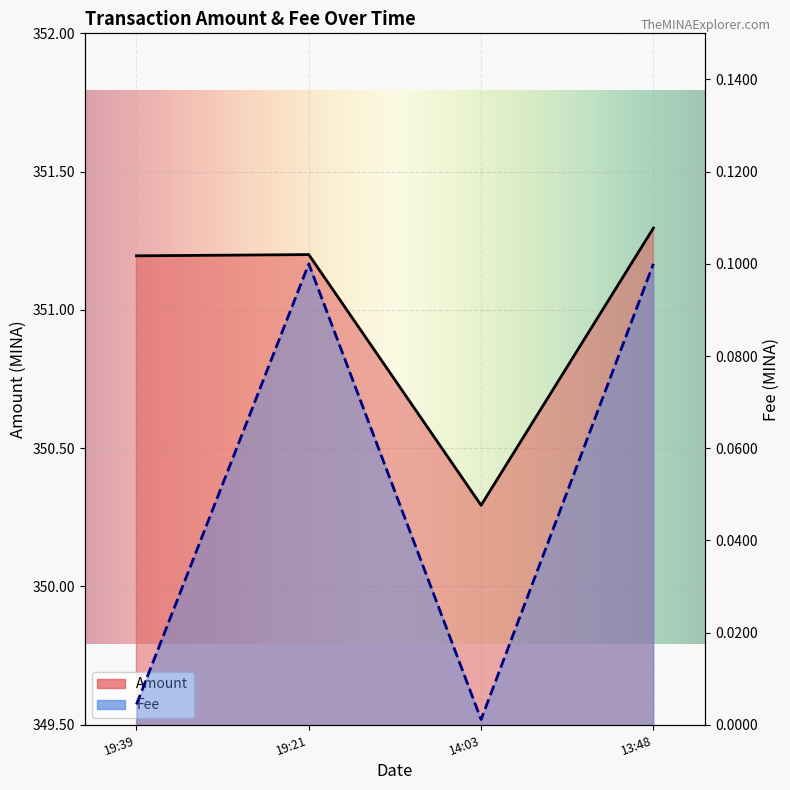

What is the difference between the maximum and second lowest values in the Amount series?

0.1